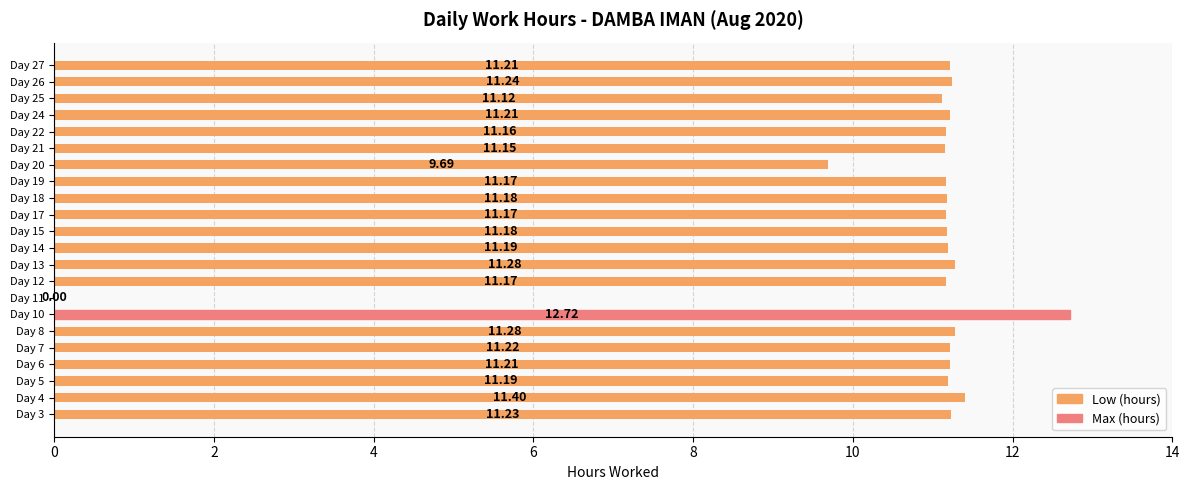

Which has a higher value, Day 13 or Day 7?

Day 13